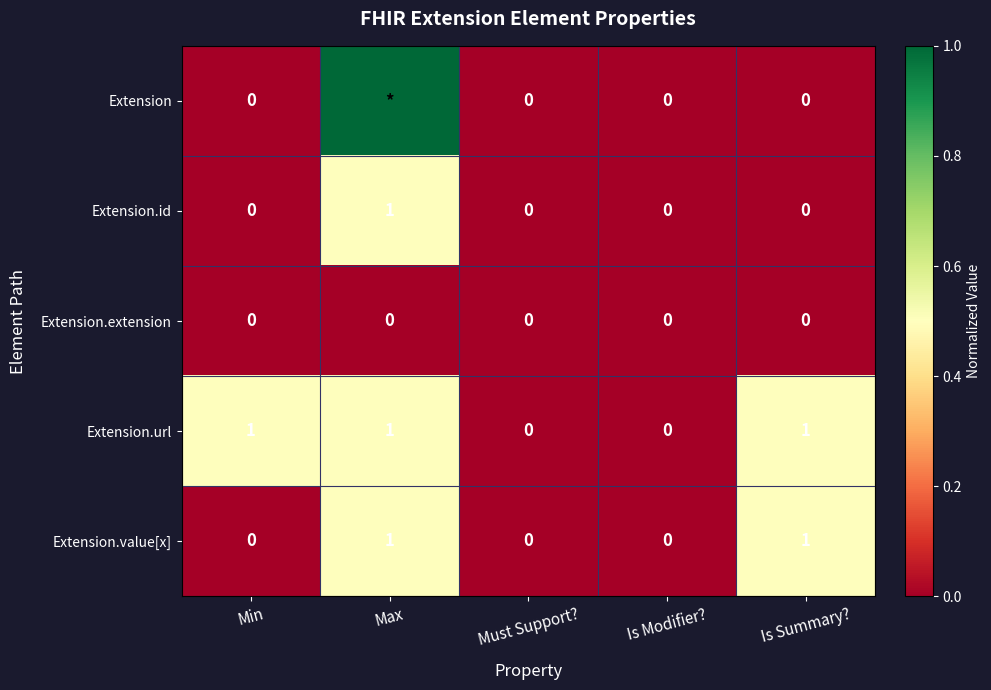

The Extension.value[x] series shows 0 at Is Modifier?. True or false?

True